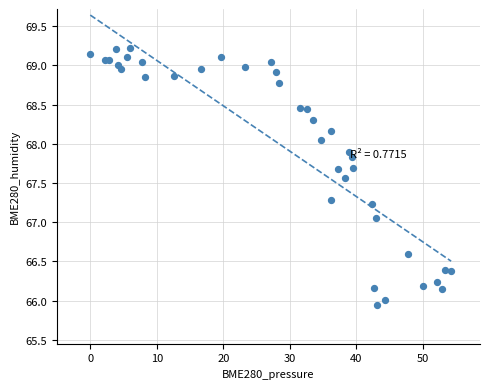

What is the range of X values (max minus min)?

54.2